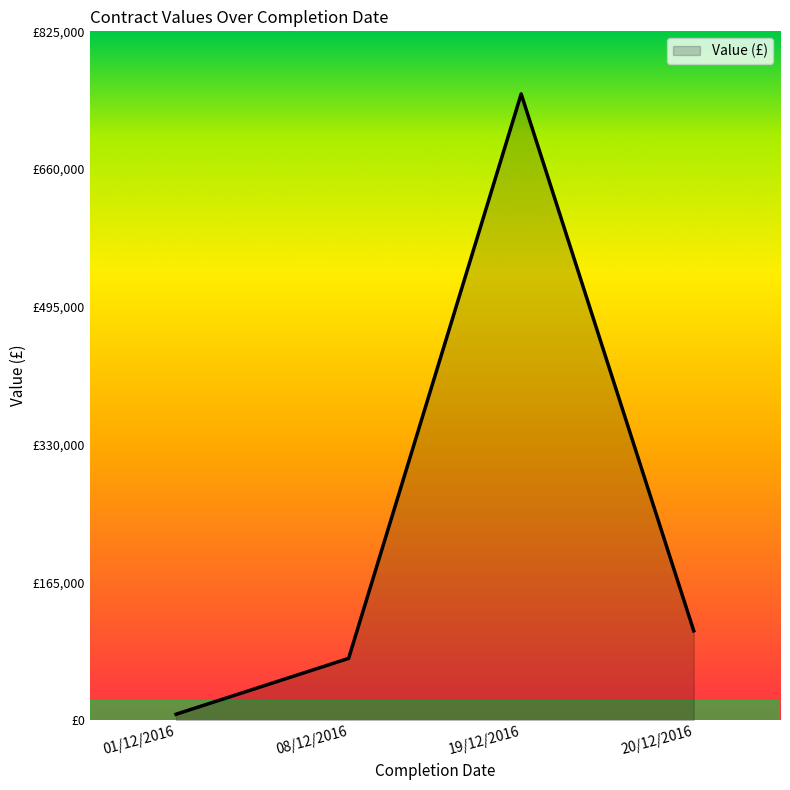

At which label is the value closest to 378550?

20/12/2016